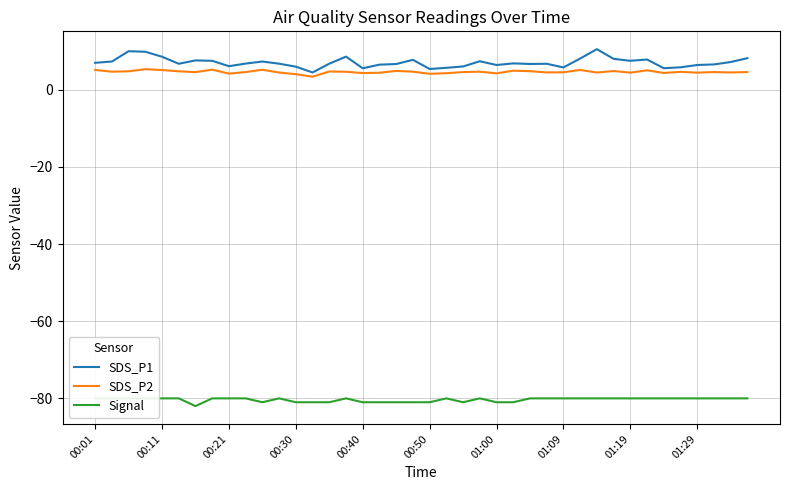

True or false: SDS_P1 has a value of 7.8 at 33.

True